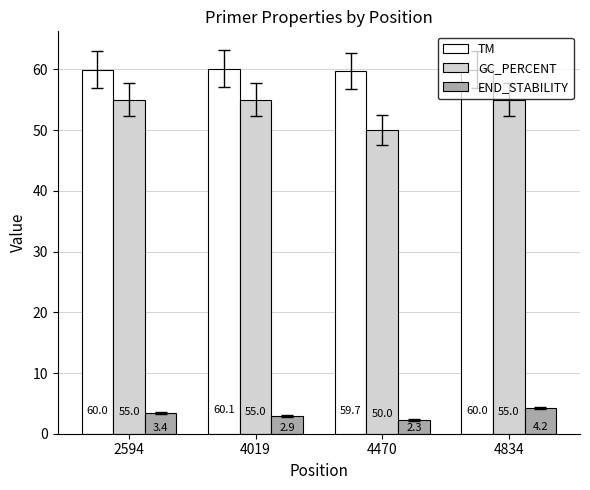

Is it true that TM equals 85.4 at 4470?

False